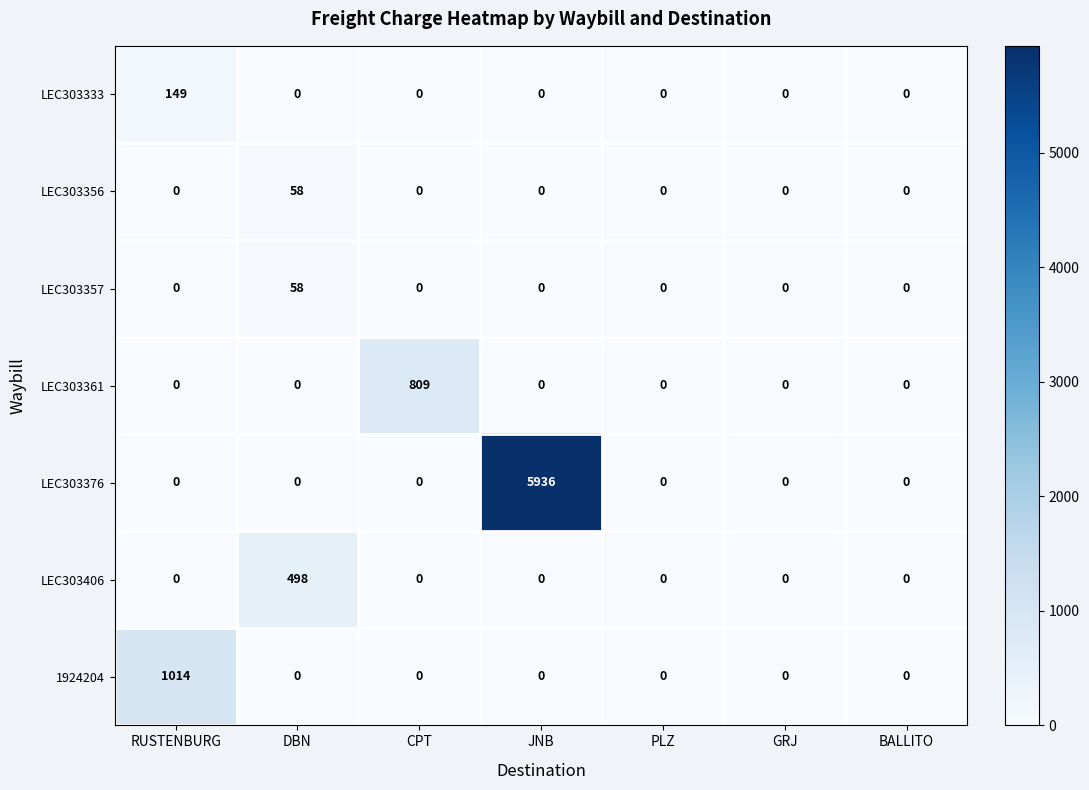

Is the value of LEC303357 at DBN greater than the value of LEC303406 at RUSTENBURG?

Yes